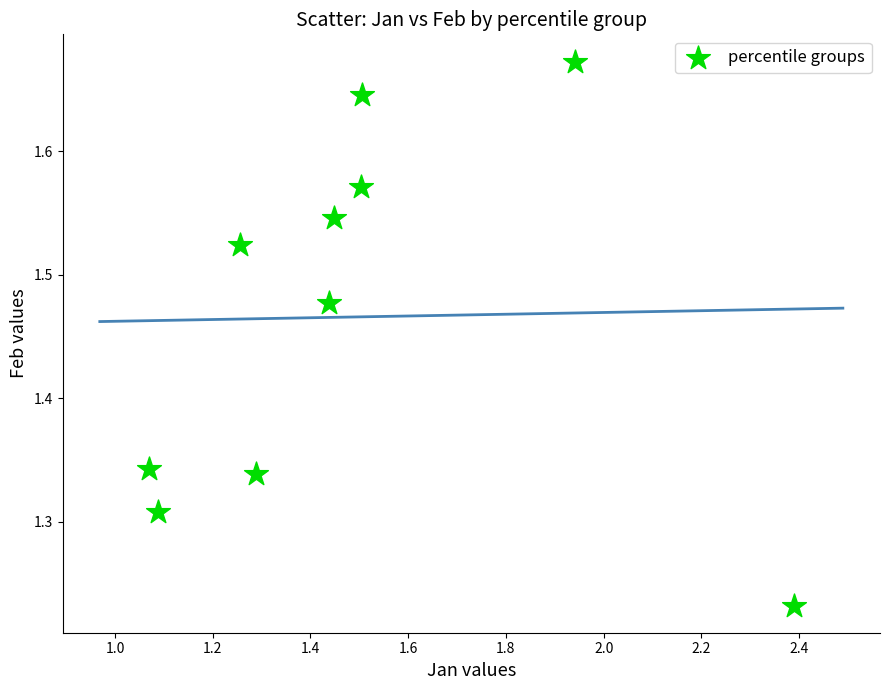

What is the range of Y values (max minus min)?

0.4